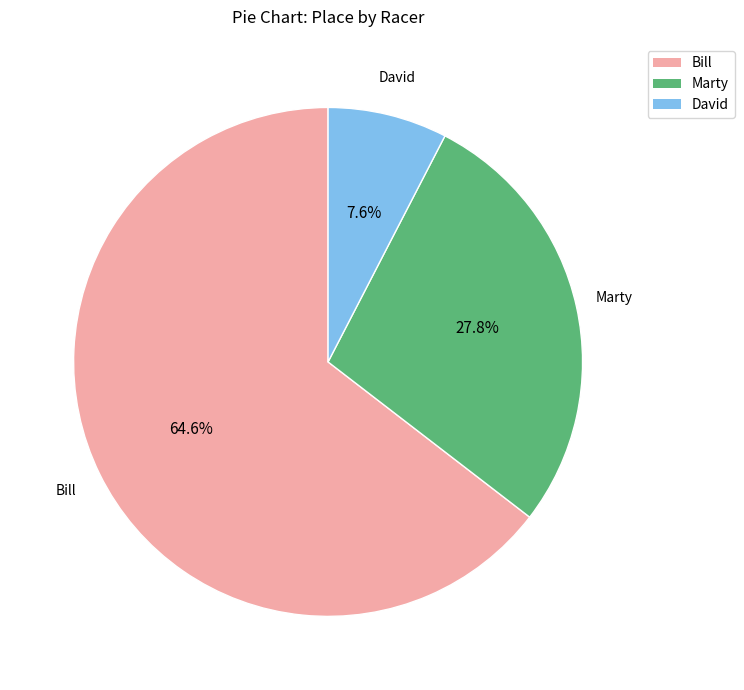

Does any single category account for the majority?

Yes